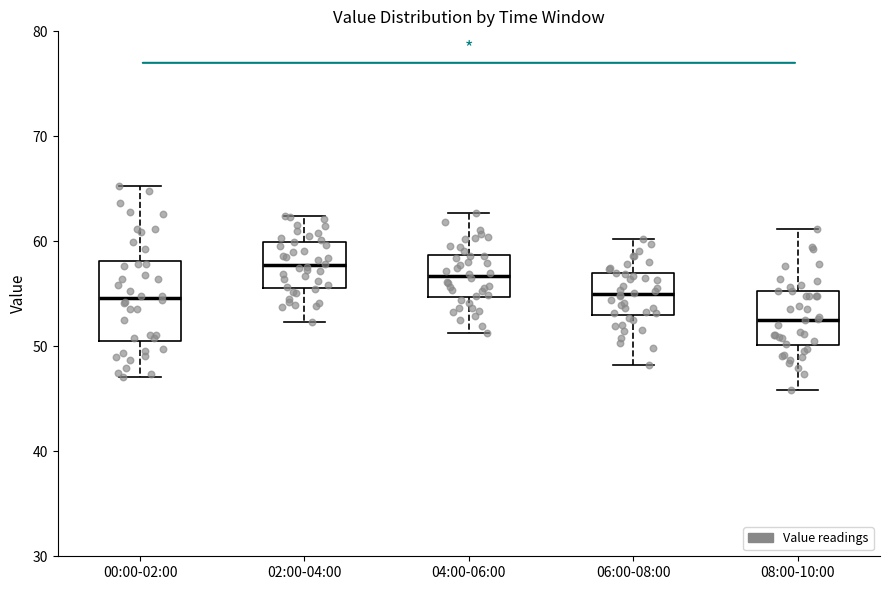

Reading left to right, transcribe this box plot: for each box, give where its median line is, the range the box spans, and where its two whiskers end, as read against the y-axis. The values are not printed on the chart, so give them approximately, as read against the axis.

00:00-02:00: median 55, box 51 to 58, whiskers 47 to 65
02:00-04:00: median 58, box 56 to 60, whiskers 52 to 62
04:00-06:00: median 57, box 55 to 59, whiskers 51 to 63
06:00-08:00: median 55, box 53 to 57, whiskers 48 to 60
08:00-10:00: median 53, box 50 to 55, whiskers 46 to 61